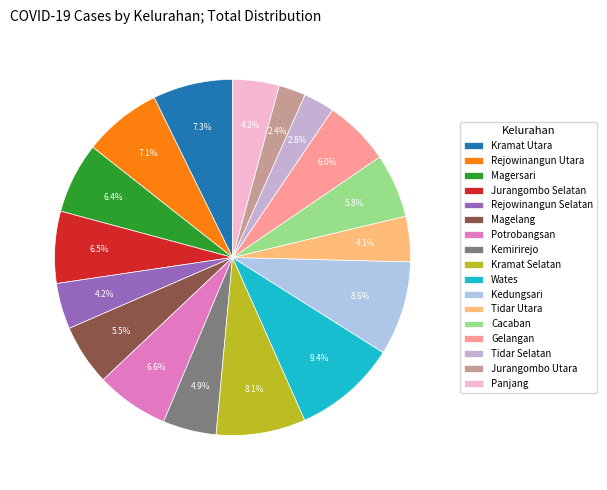

True or false: Kramat Utara accounts for 7% of the total.

True